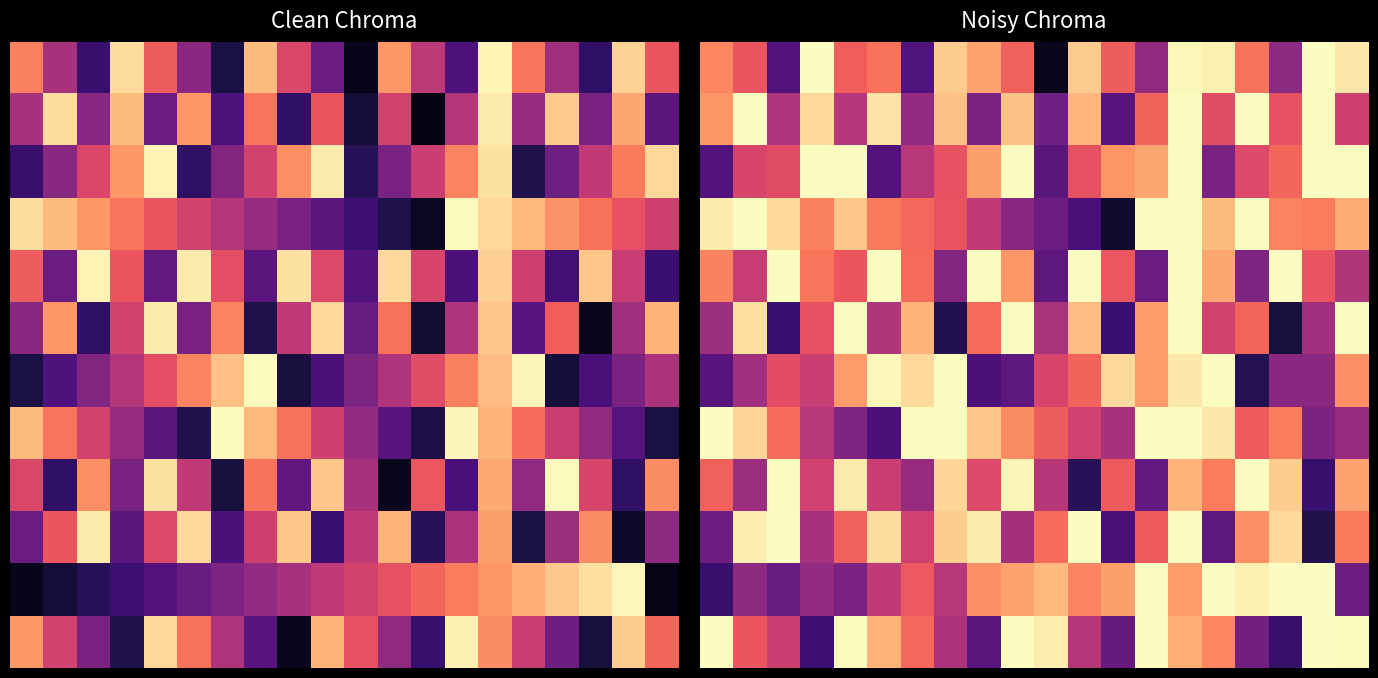

Which has a higher value, 0 or 3?

3